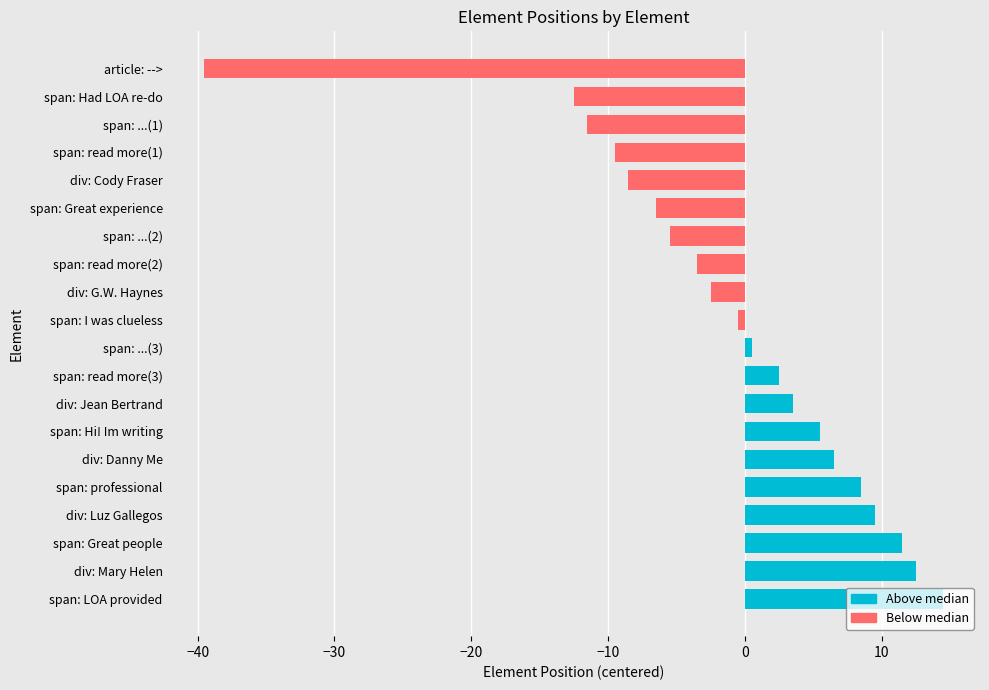

What is the change in value from span: Great people to article: -->?

-51.0